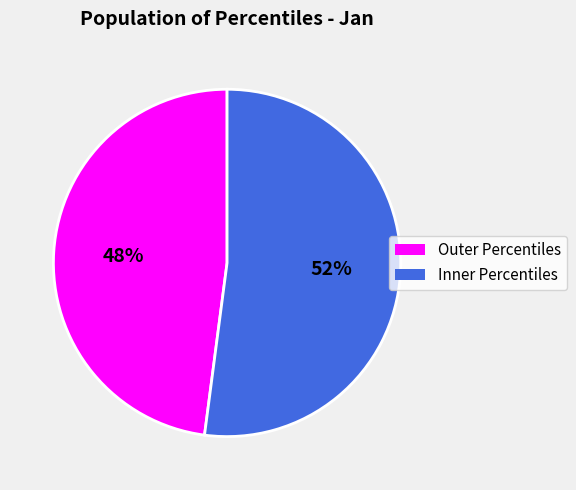

Is there a majority slice in this chart?

Yes